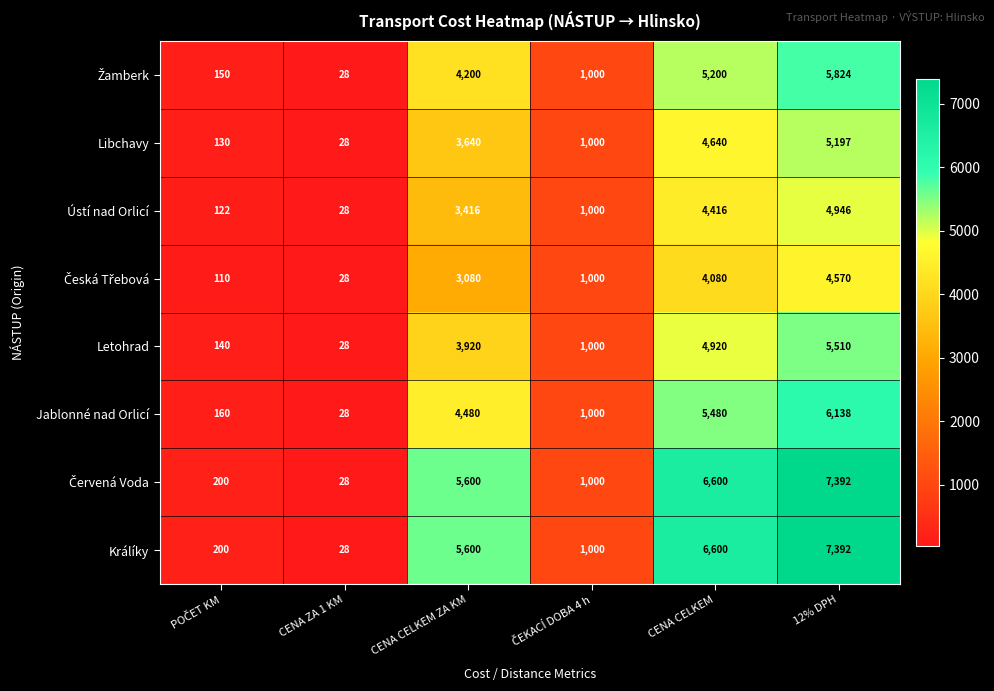

What is the difference between the Libchavy values at CENA CELKEM and 12% DPH?

557